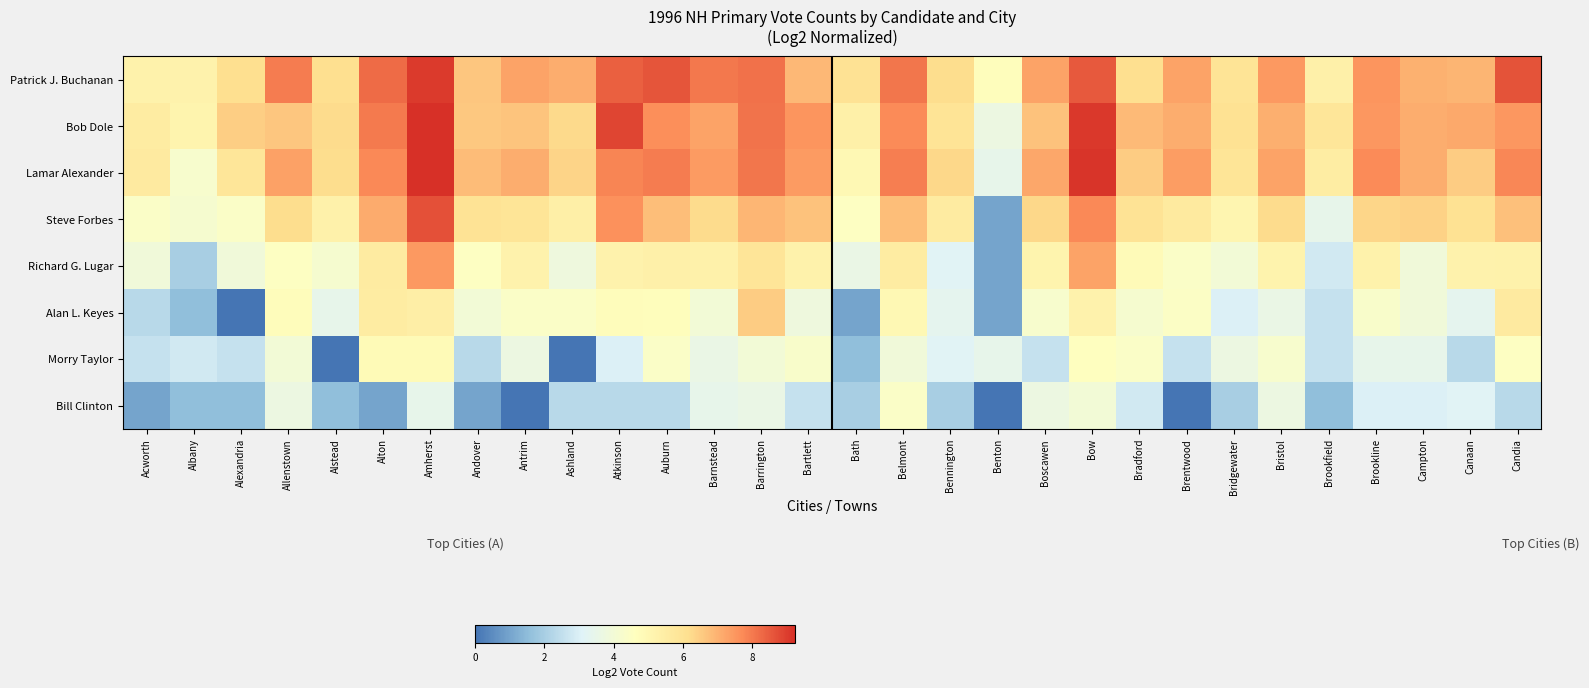

Count the number of categories in the chart.

30